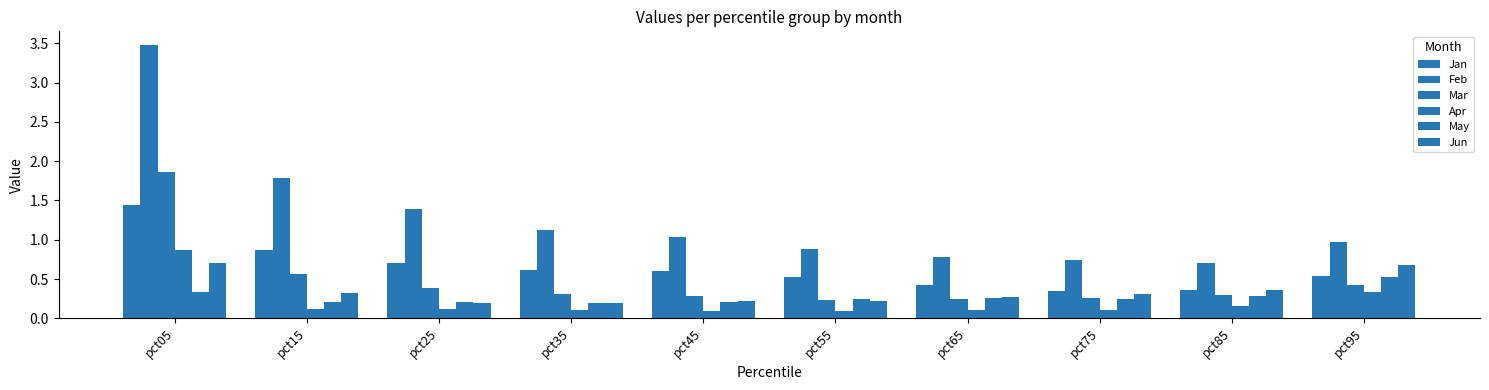

Is it true that Feb equals 0.7 at pct85?

True